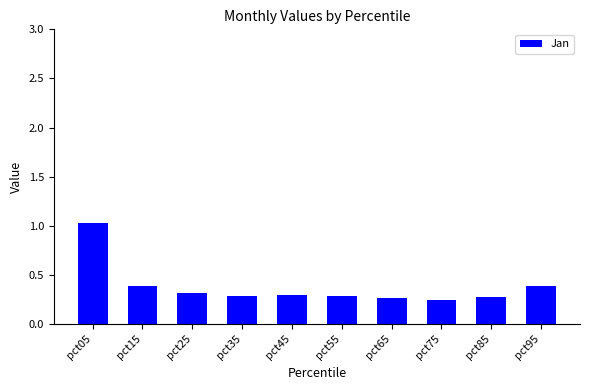

True or false: the data shows 0.3 at pct45.

True